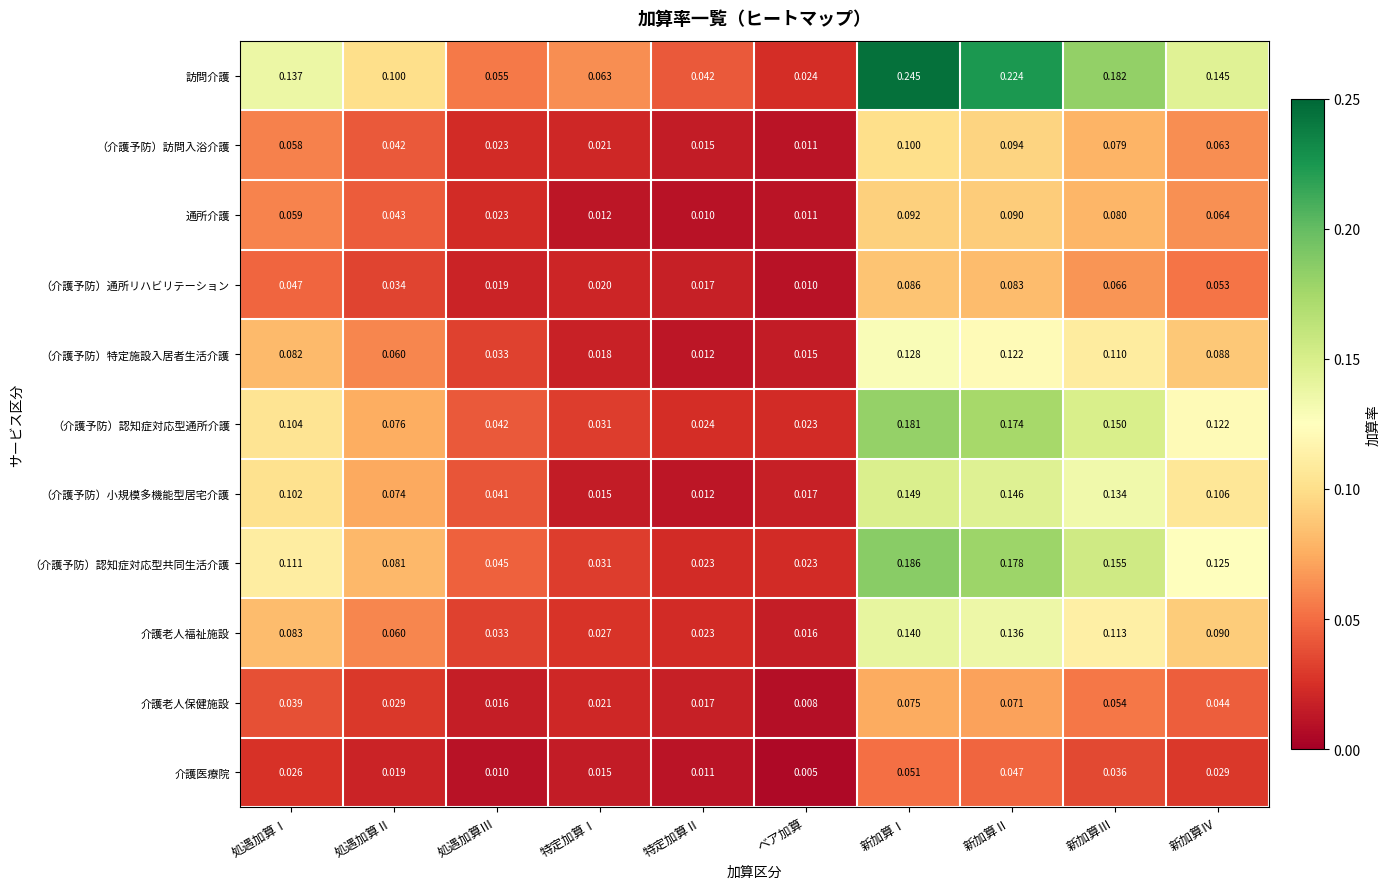

At which category does the chart reach its peak across all series?

新加算Ⅰ